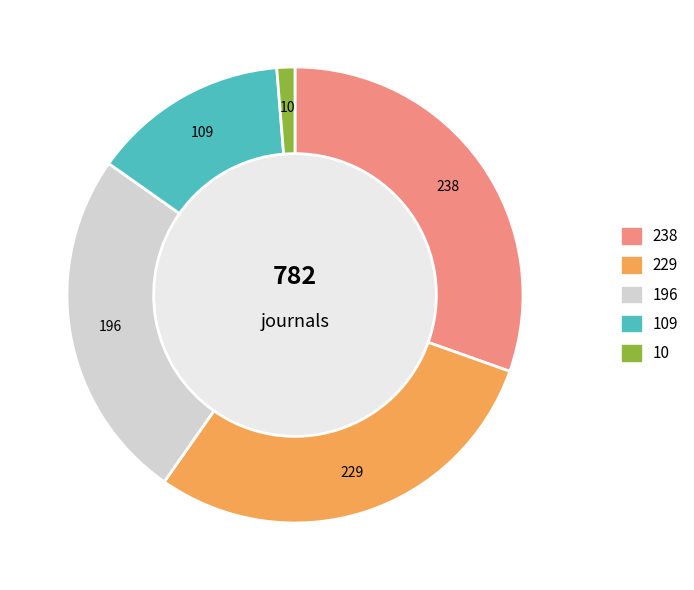

Is there any slice that represents more than half of the pie?

No